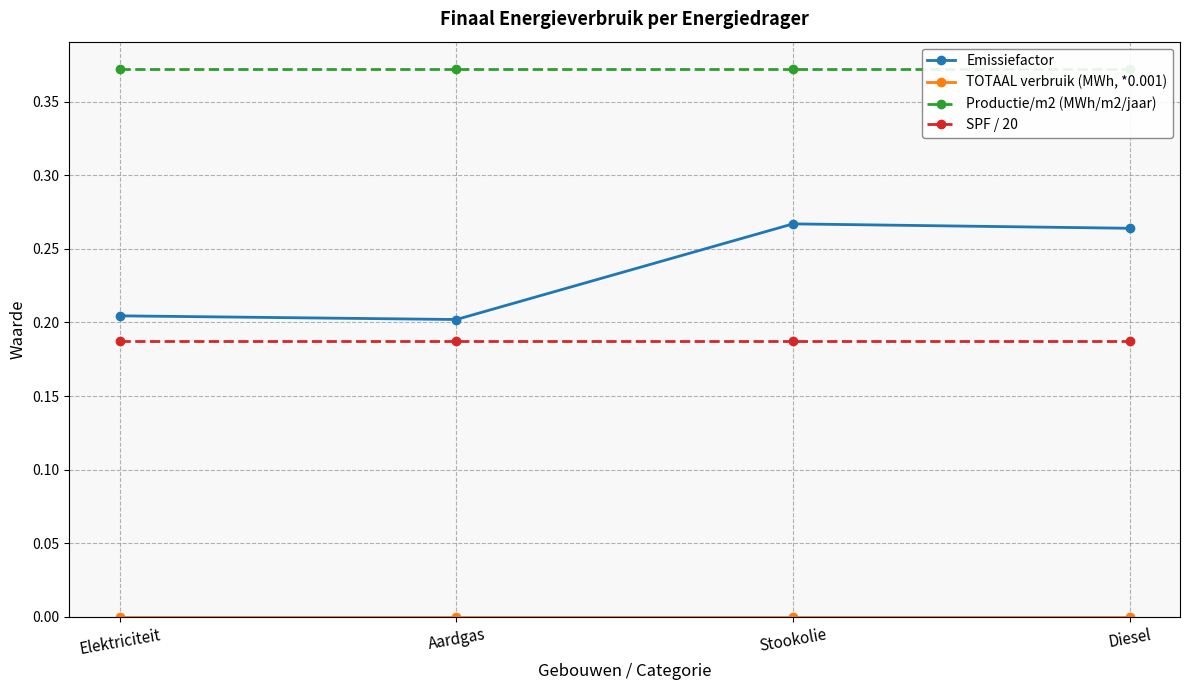

Which label corresponds to the smallest value in the chart?

Elektriciteit